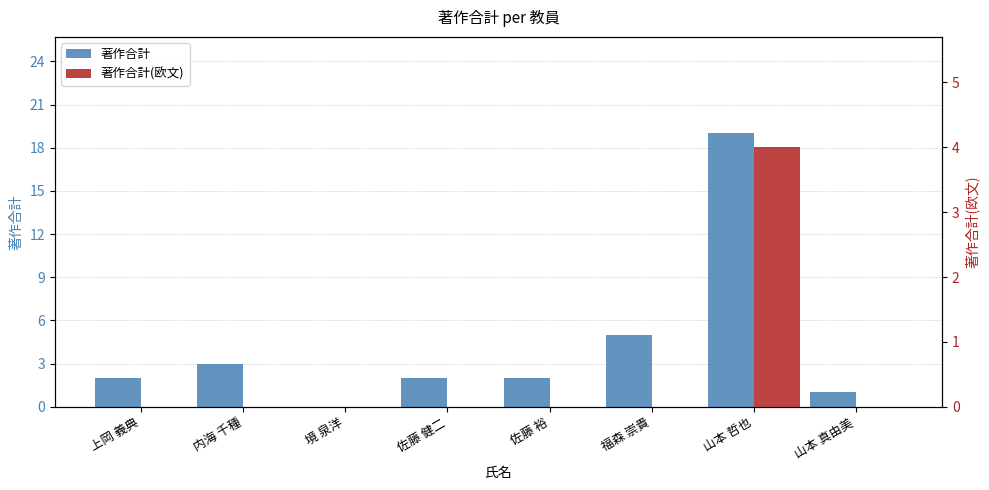

Is the value of 著作合計 at 境 泉洋 greater than the value of 著作合計(欧文) at 佐藤 健二?

No